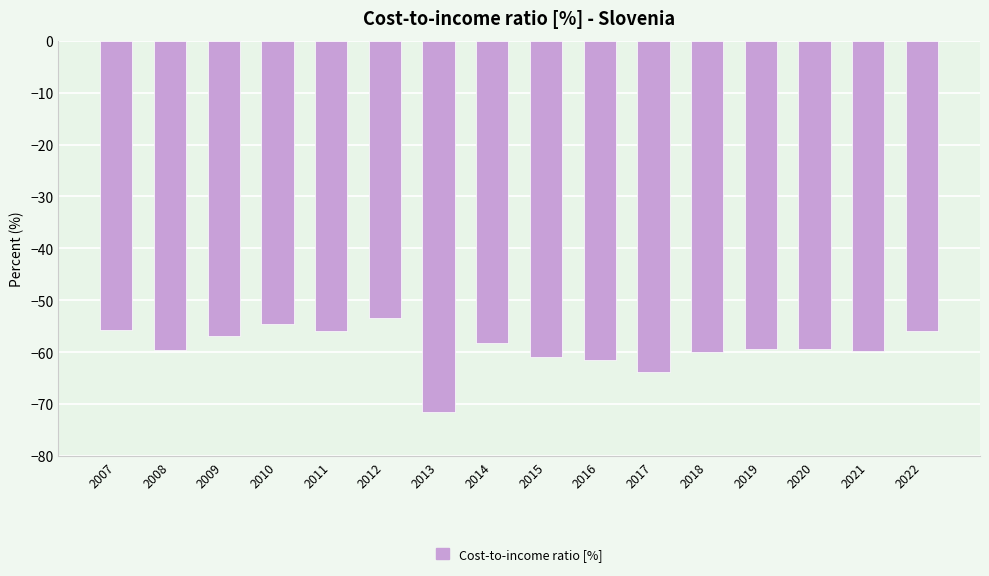

What is the maximum value shown in the chart?

-53.4